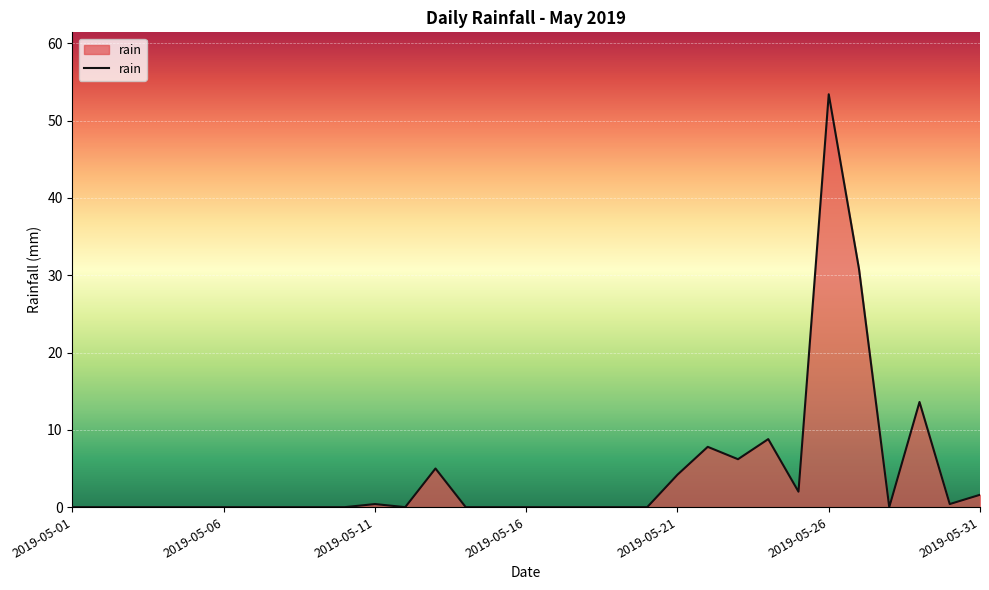

What is the difference between the maximum and minimum values?

53.4